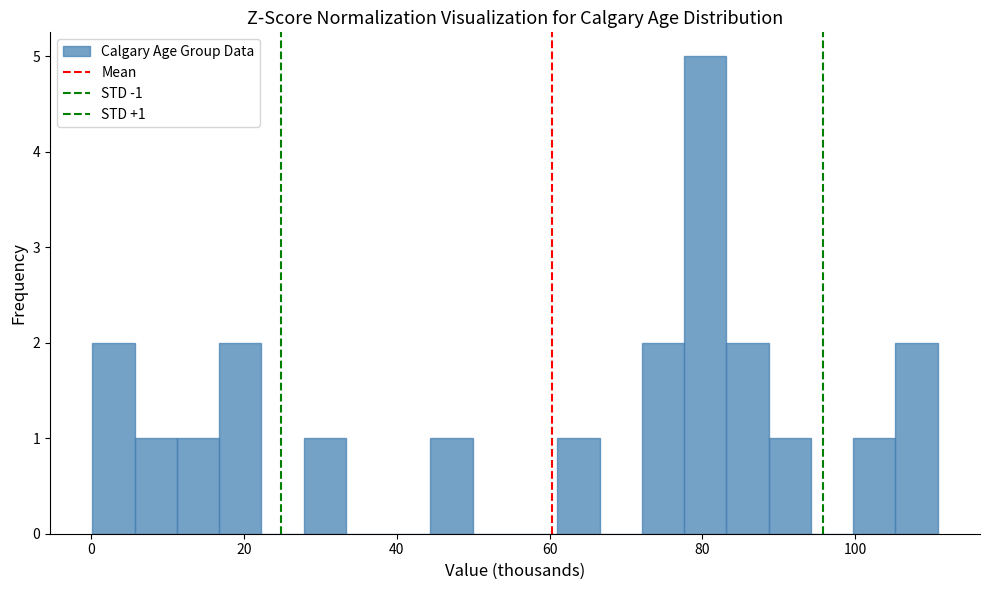

Around what value on the x-axis is the tallest bar? Give the approximate position of its centre, as read against the axis.

80